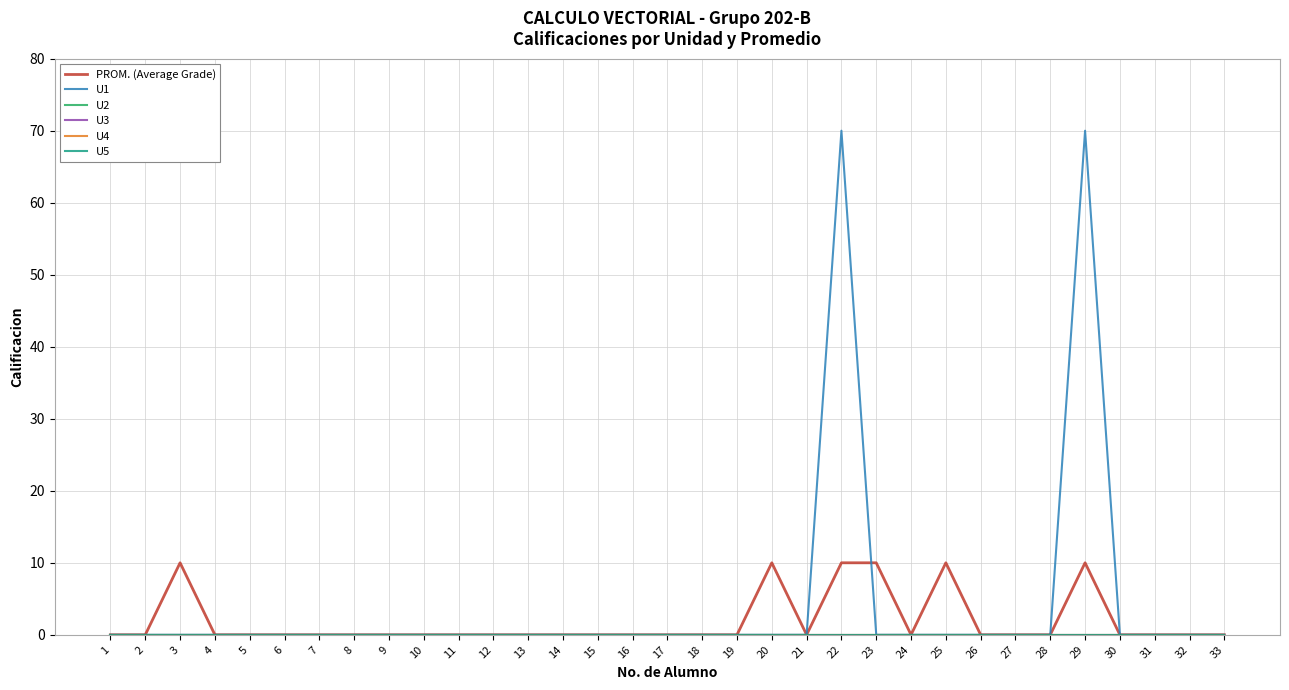

Is this an area chart (filled region under the line)?

No